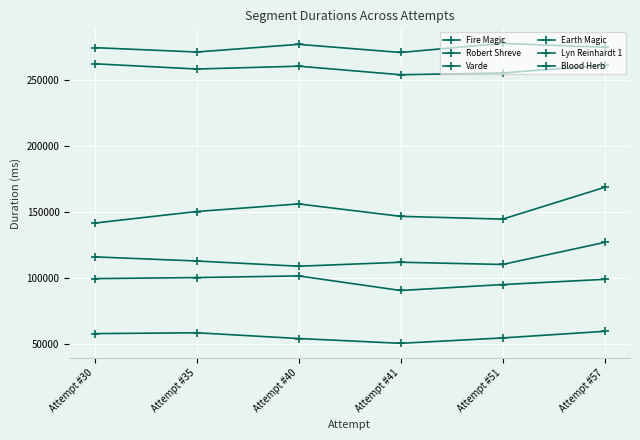

What is the value of the Robert Shreve point at the 3rd from the left?

276603